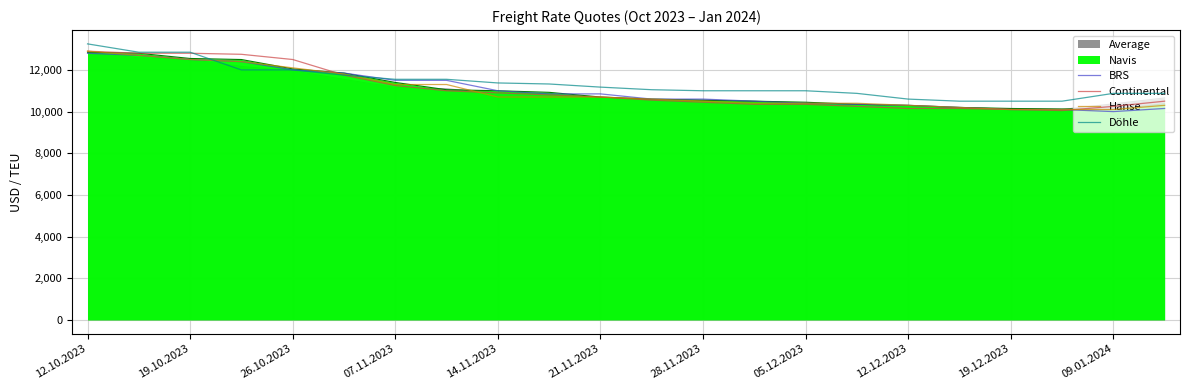

Does the chart have visible grid lines?

Yes